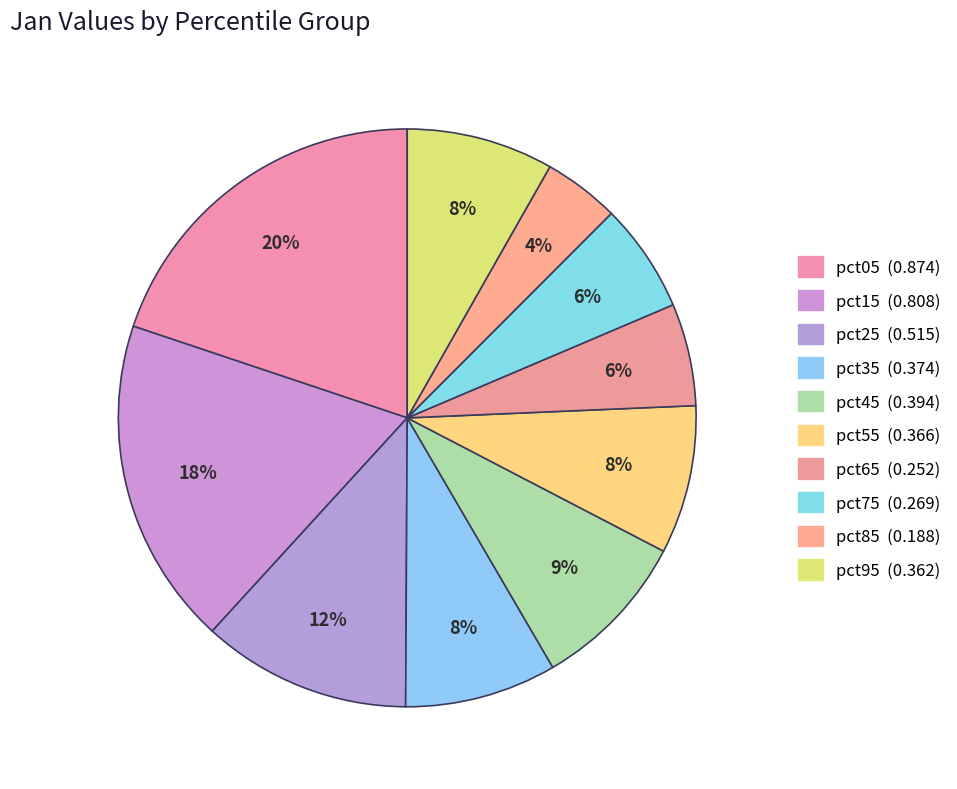

What is the change in value from pct35 to pct65?

-0.1